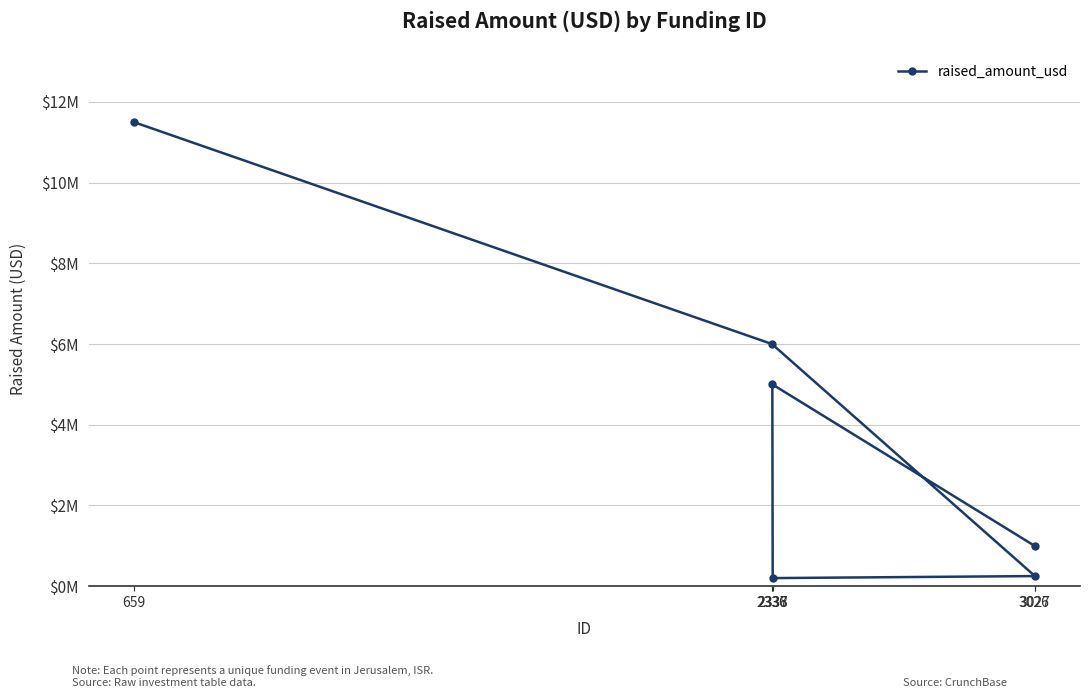

How many data points does each series have?

6